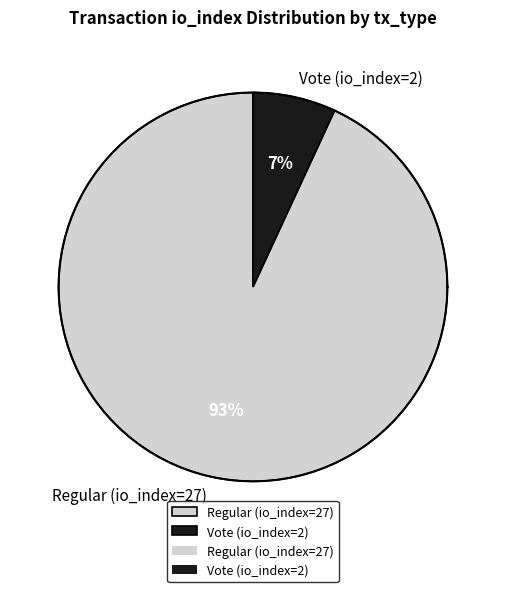

Which category has the biggest portion of the pie?

Regular (io_index=27)